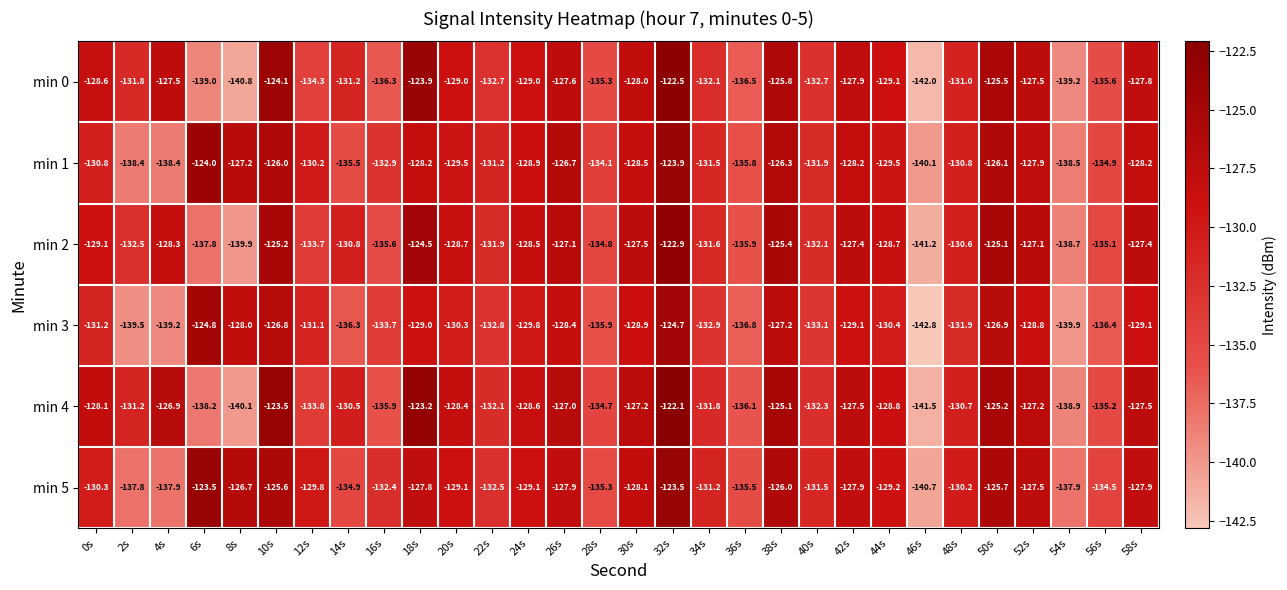

At which category is the sum across all series the highest?

32s